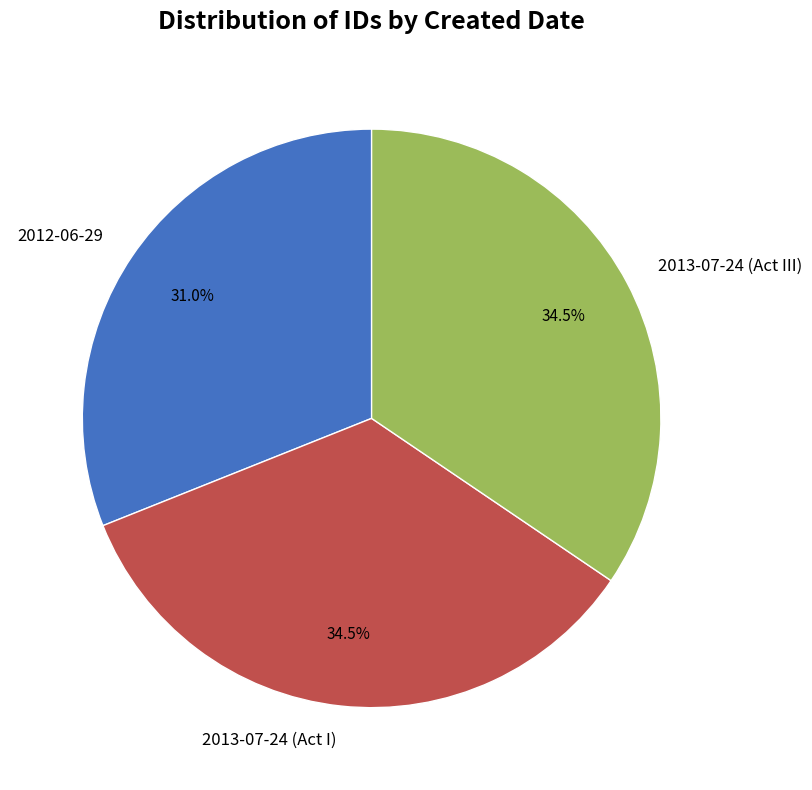

To the nearest percent, what is the average slice percentage?

33%